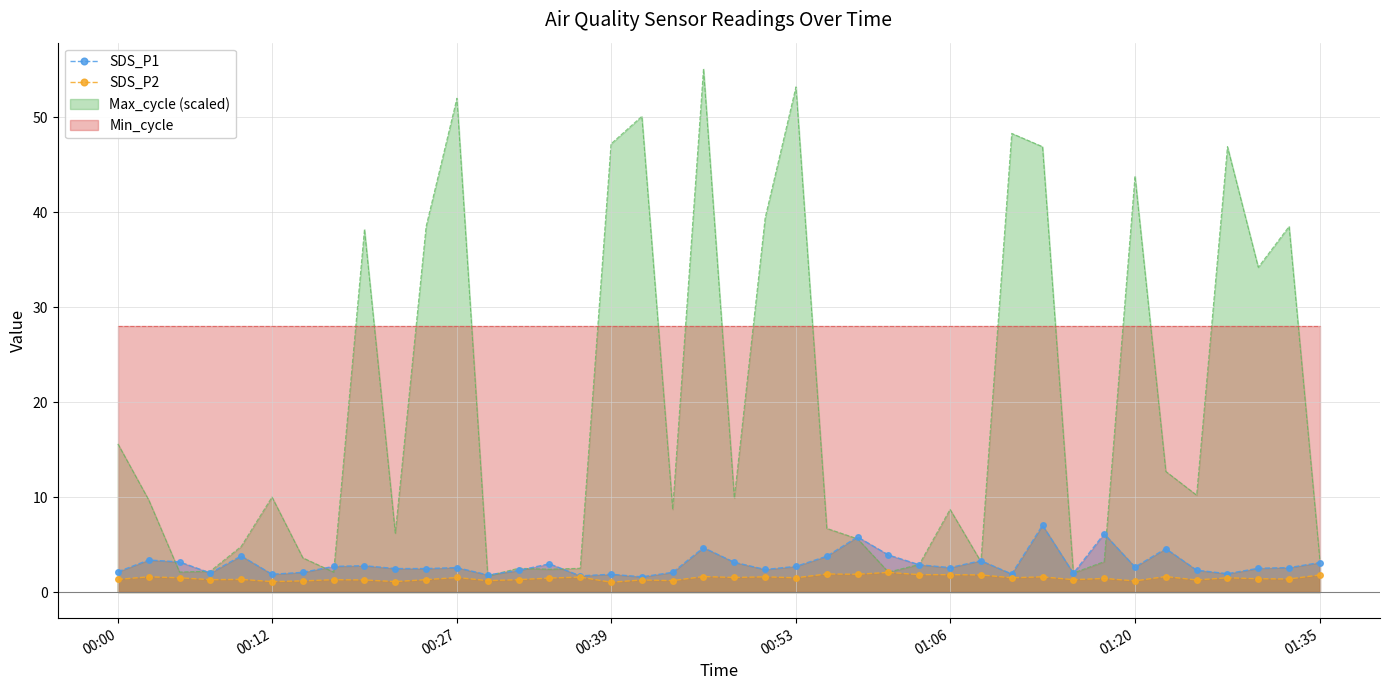

What is the minimum value for Max_cycle (scaled)?

1.7